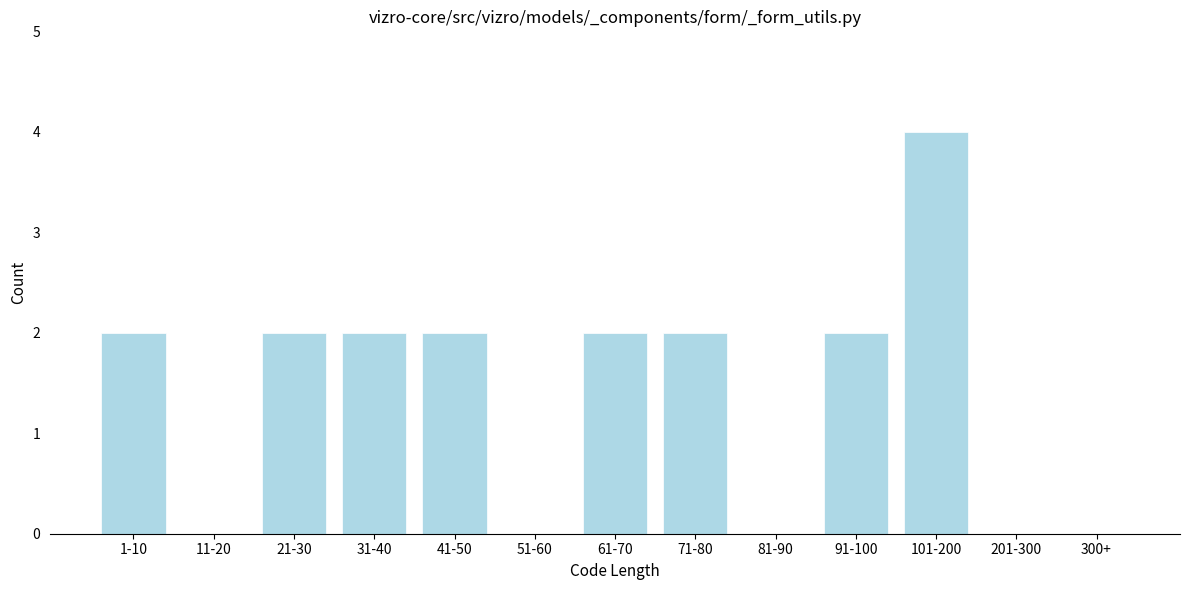

Reading left to right, extract all data points from this chart.

1-10=2	11-20=0	21-30=2	31-40=2	41-50=2	51-60=0	61-70=2	71-80=2	81-90=0	91-100=2	101-200=4	201-300=0	300+=0